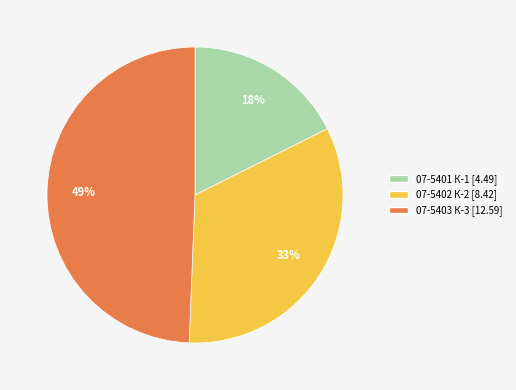

Do 07-5401 К-1 and 07-5403 К-3 together represent more than half of the pie?

Yes